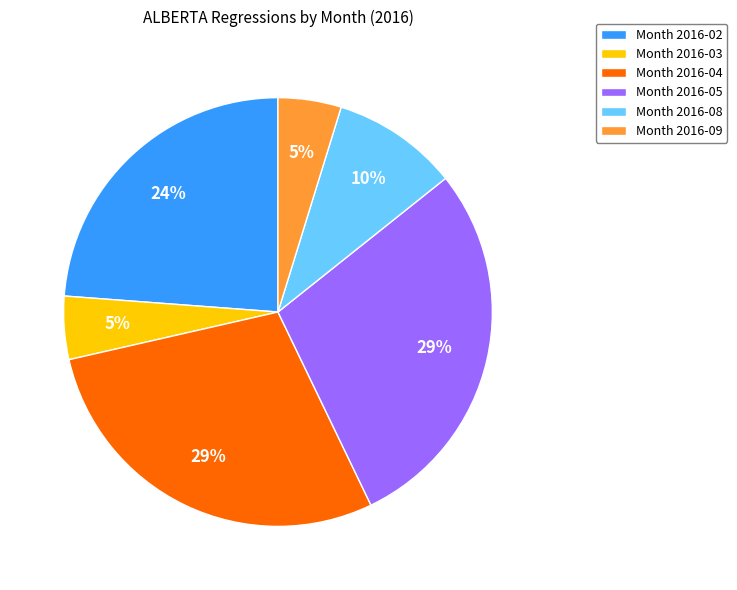

How many slices are in this pie chart?

6